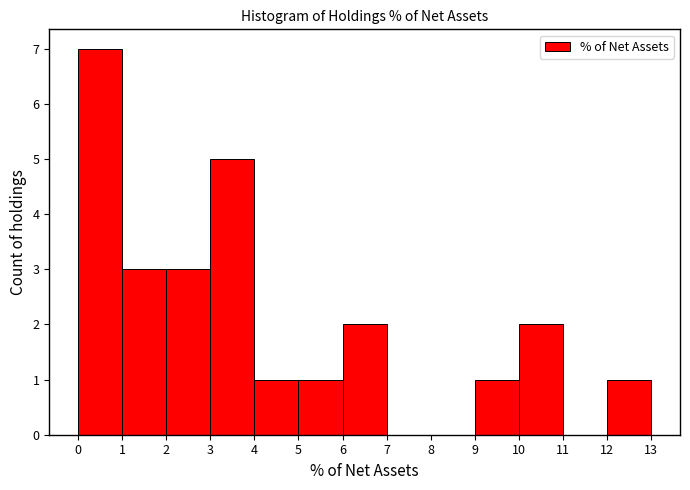

Reading left to right, transcribe this chart: for each bar, give the range it covers on the x-axis and its height. The values are not printed on the chart, so give them approximately, as read against the axis.

0 to 1: 7
1 to 2: 3
2 to 3: 3
3 to 4: 5
4 to 5: 1
5 to 6: 1
6 to 7: 2
7 to 8: 0
8 to 9: 0
9 to 10: 1
10 to 11: 2
11 to 12: 0
12 to 13: 1